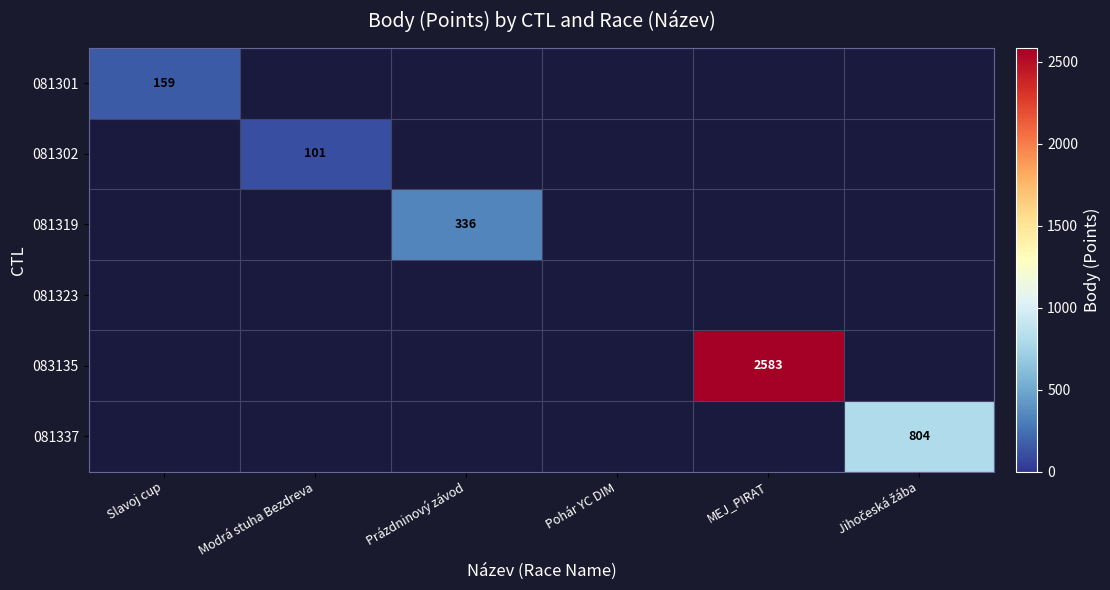

What is the greatest value displayed?

2583.0